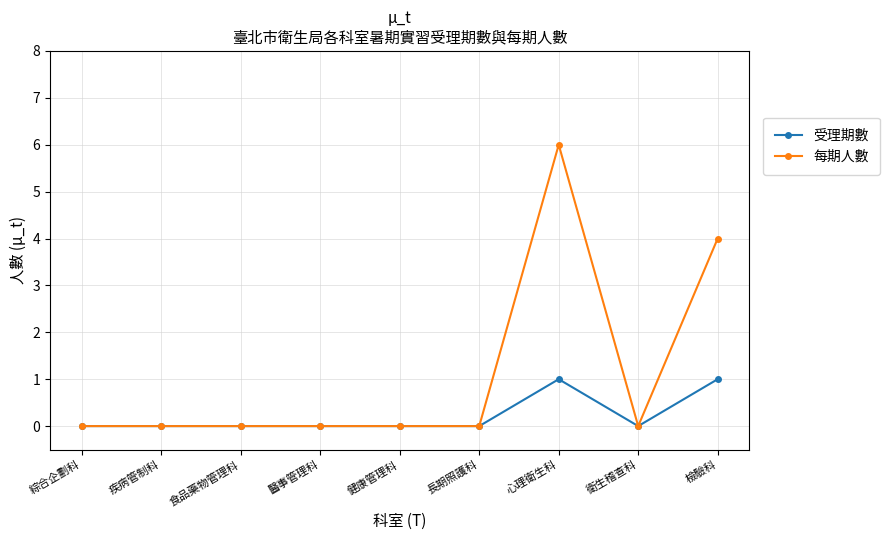

How many series are shown in this chart?

2